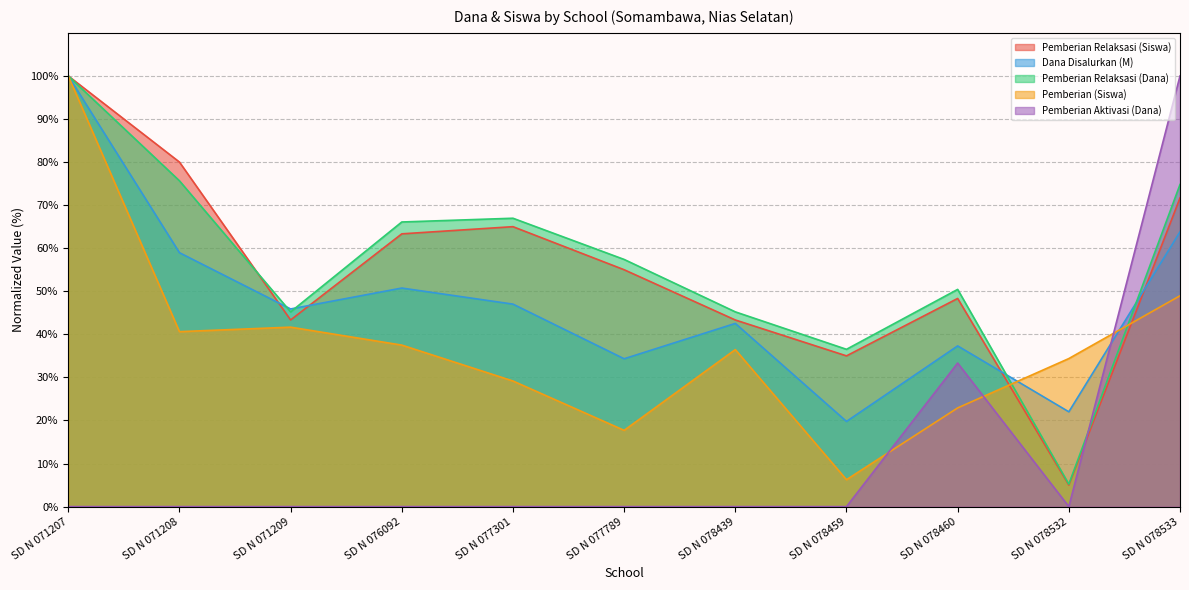

How many interior local valleys does the Pemberian Relaksasi (Dana) series have?

3